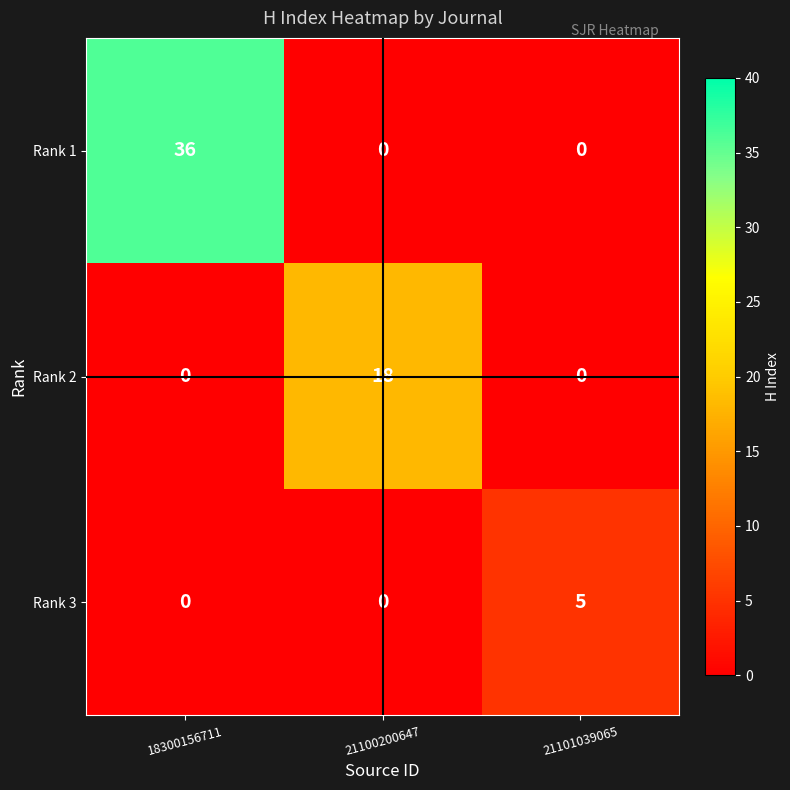

Reading right to left, what are all the values shown in this chart?

Rank 1: 21101039065=0	21100200647=0	18300156711=36
Rank 2: 21101039065=0	21100200647=18	18300156711=0
Rank 3: 21101039065=5	21100200647=0	18300156711=0